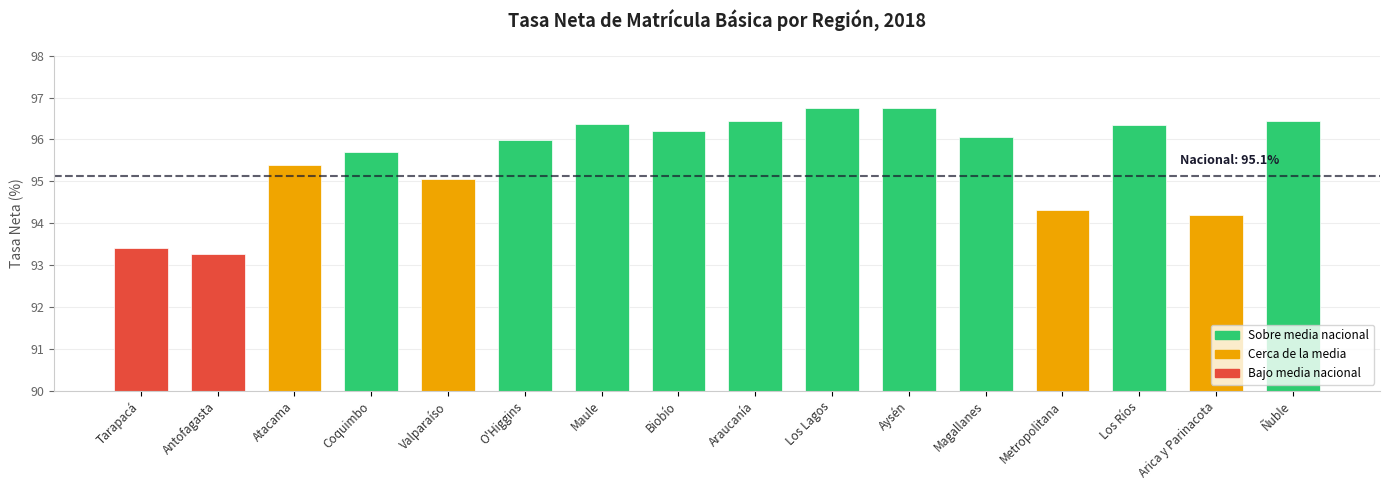

Reading right to left, list all the values displayed in this chart.

Ñuble=96.4	Arica y Parinacota=94.2	Los Ríos=96.4	Metropolitana=94.3	Magallanes=96.1	Aysén=96.8	Los Lagos=96.8	Araucanía=96.4	Biobío=96.2	Maule=96.4	O'Higgins=96.0	Valparaíso=95.1	Coquimbo=95.7	Atacama=95.4	Antofagasta=93.3	Tarapacá=93.4